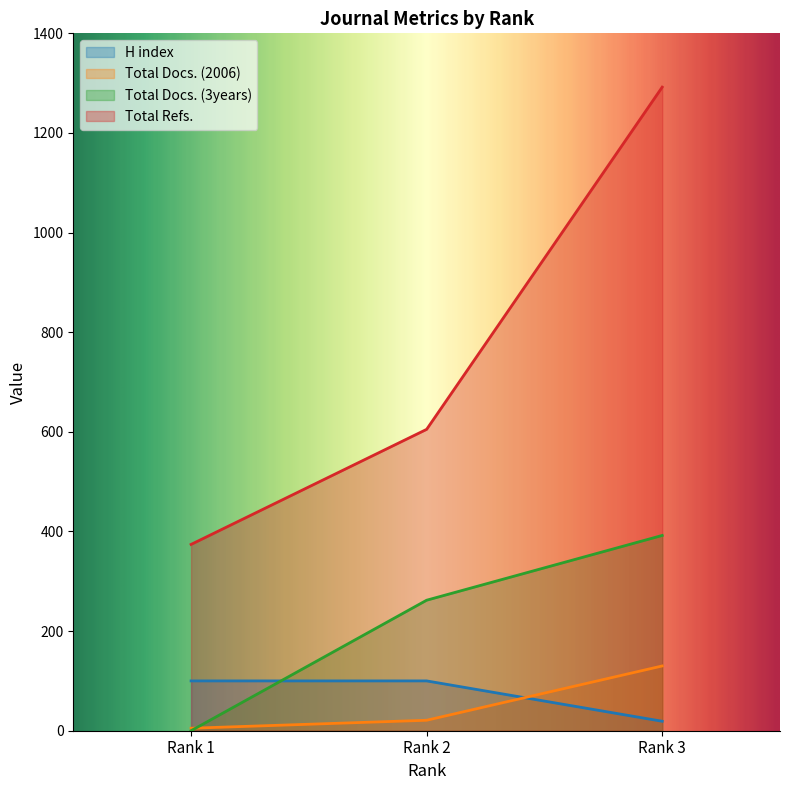

Is it true that Total Docs. (3years) equals 262 at Rank 2?

True